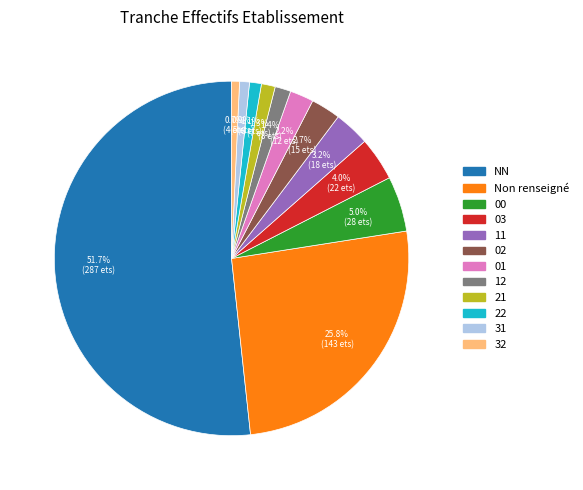

Between 02 and Non renseigné, which is larger?

Non renseigné